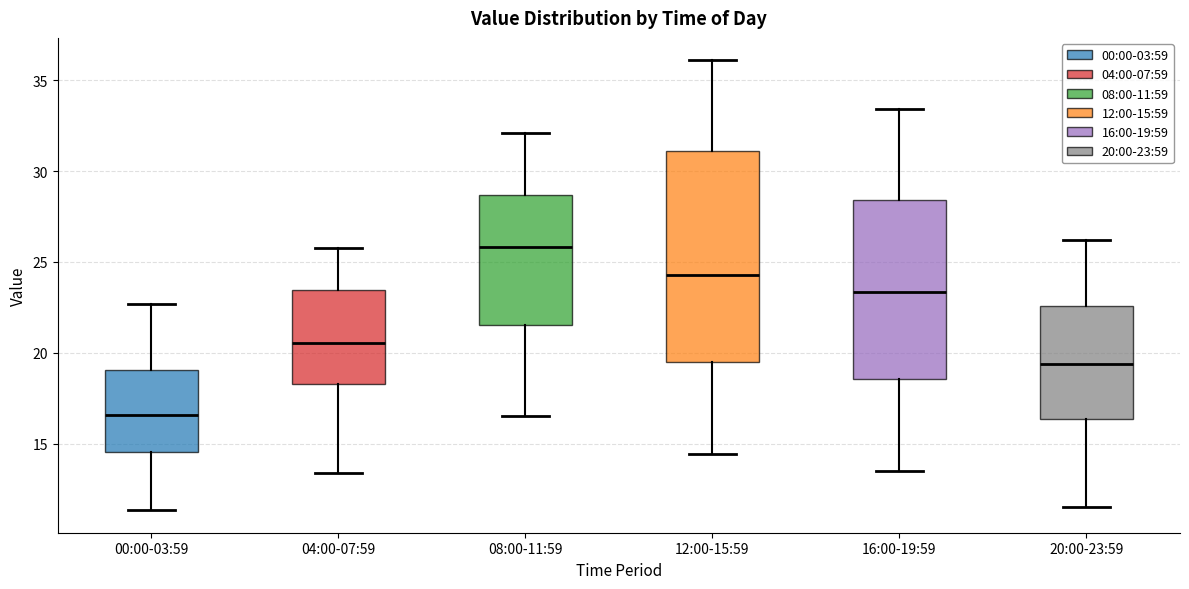

Reading left to right, transcribe this box plot: for each box, give where its median line is, the range the box spans, and where its two whiskers end, as read against the y-axis. The values are not printed on the chart, so give them approximately, as read against the axis.

00:00-03:59: median 16.5, box 14.5 to 19.0, whiskers 11.5 to 22.5
04:00-07:59: median 20.5, box 18.5 to 23.5, whiskers 13.5 to 26.0
08:00-11:59: median 26.0, box 21.5 to 28.5, whiskers 16.5 to 32.0
12:00-15:59: median 24.5, box 19.5 to 31.0, whiskers 14.5 to 36.0
16:00-19:59: median 23.5, box 18.5 to 28.5, whiskers 13.5 to 33.5
20:00-23:59: median 19.5, box 16.5 to 22.5, whiskers 11.5 to 26.0